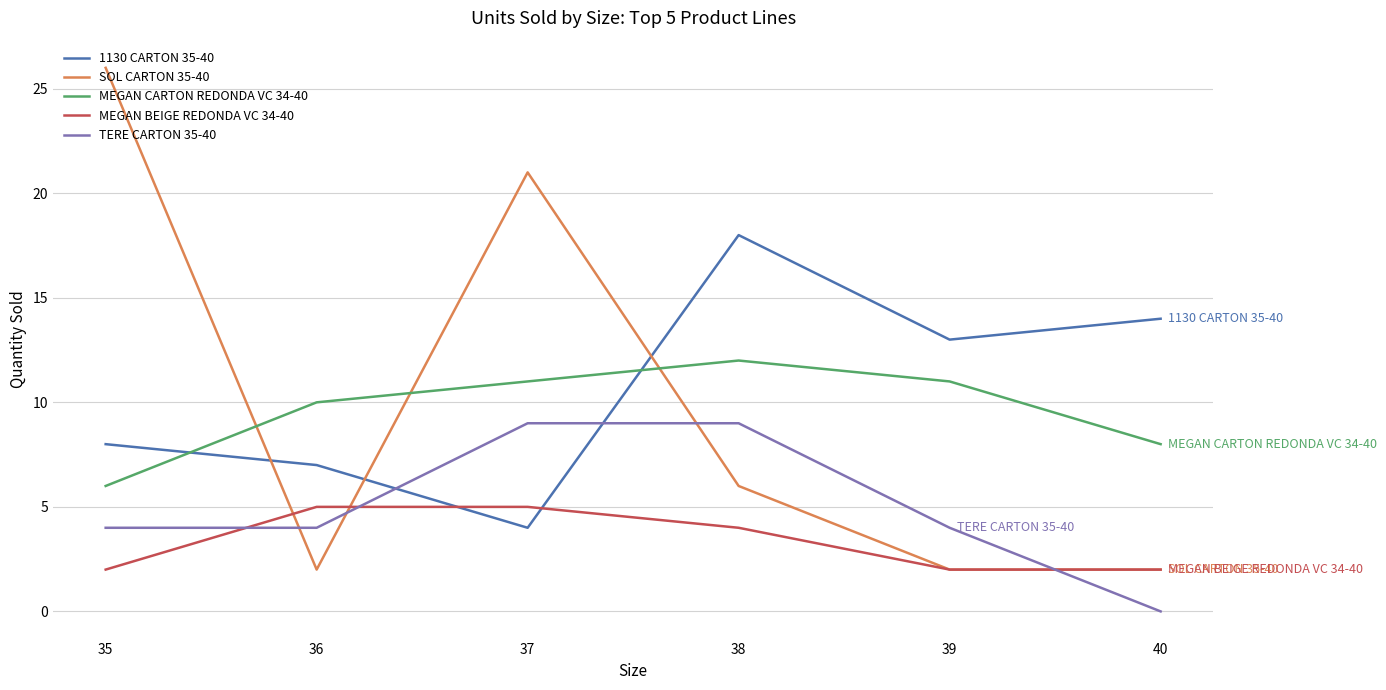

At which label is 1130 CARTON 35-40 closest to 11?

39